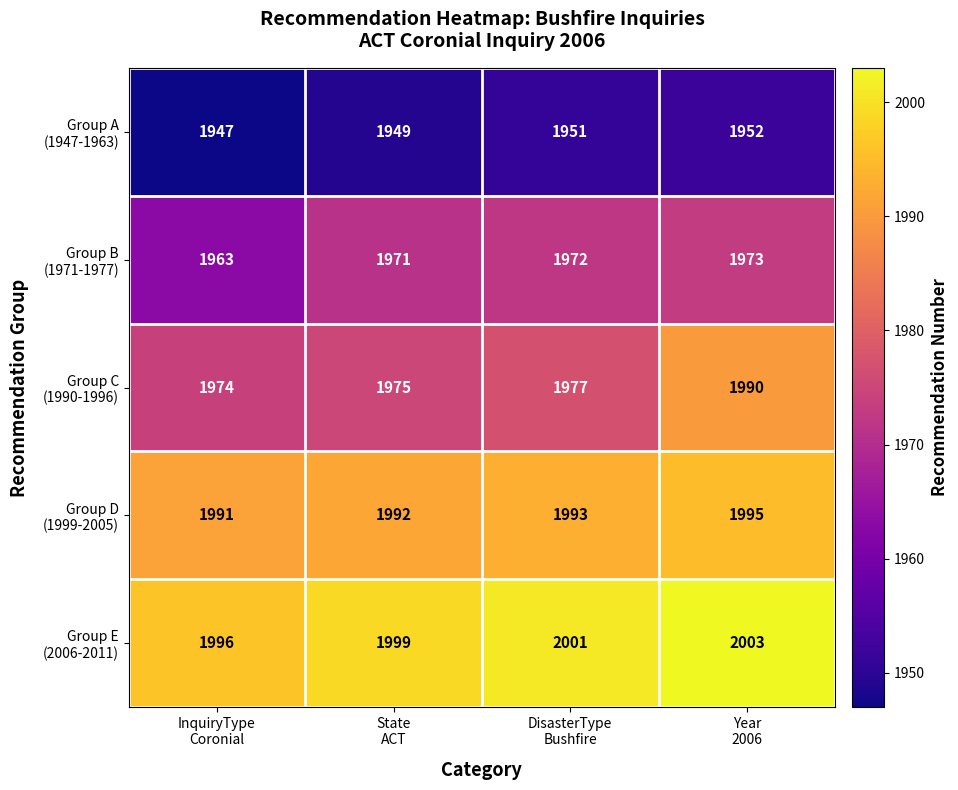

At how many categories does at least one series exceed 1972?

4